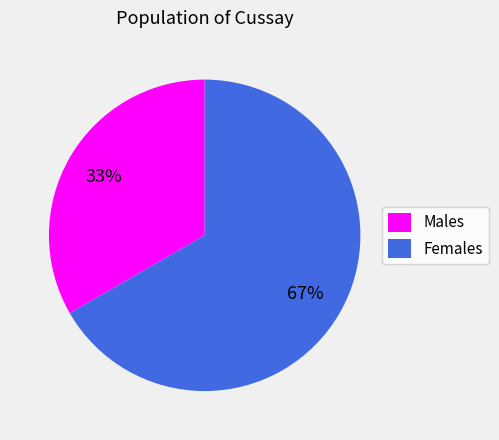

Between Females and Males, which is larger?

Females